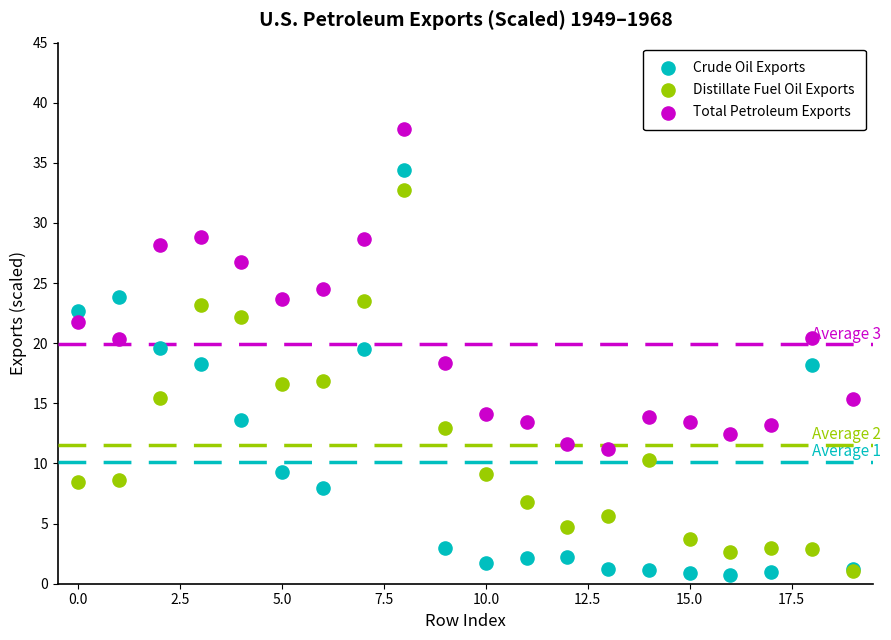

Which series contains the highest Y value?

Total Petroleum Exports